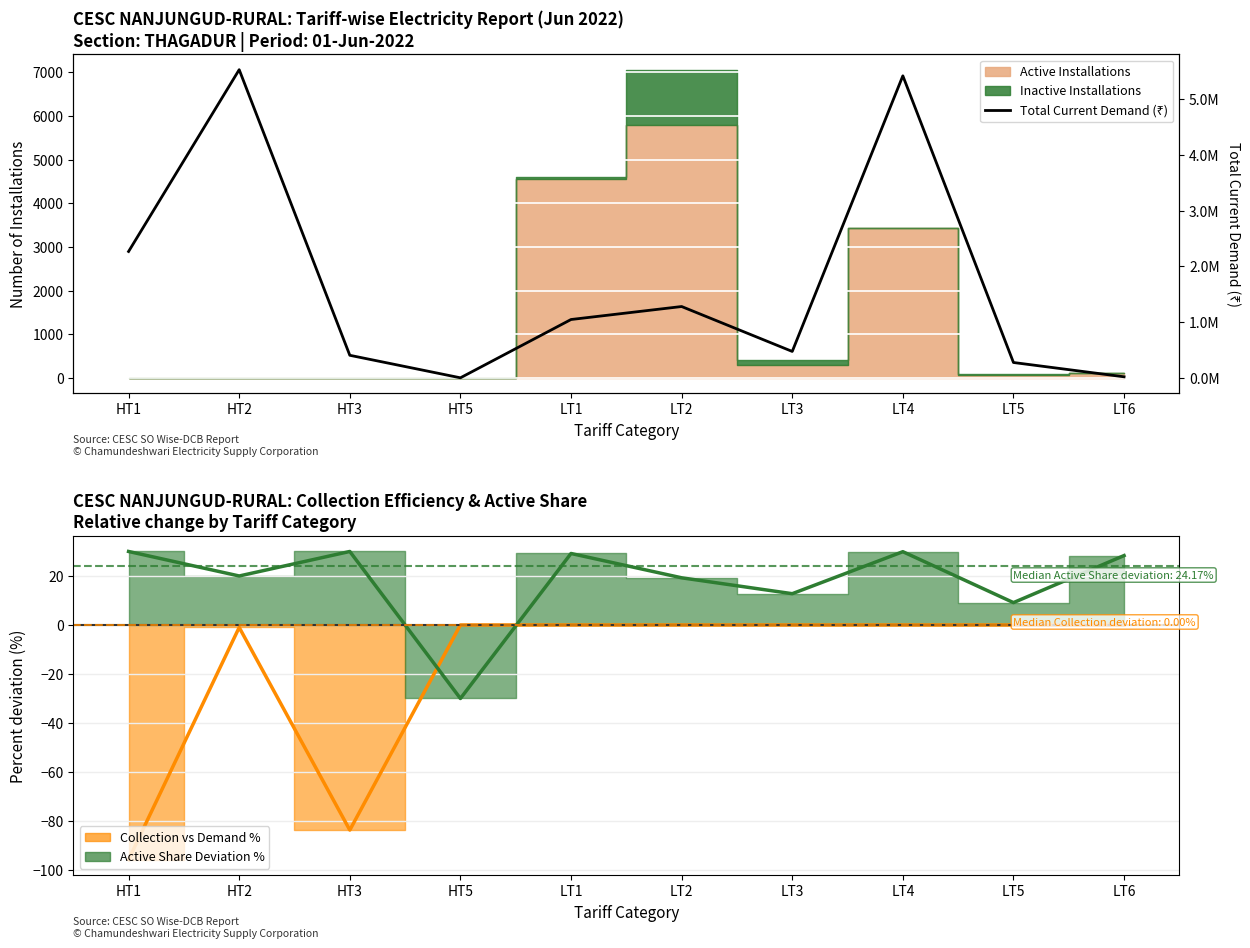

What is the average value?

1671859